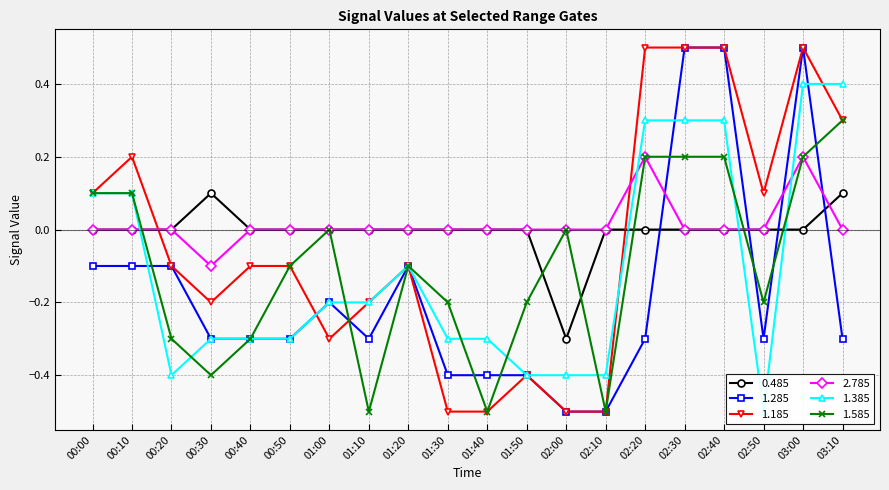

Which series has the largest total across all categories?

2.785